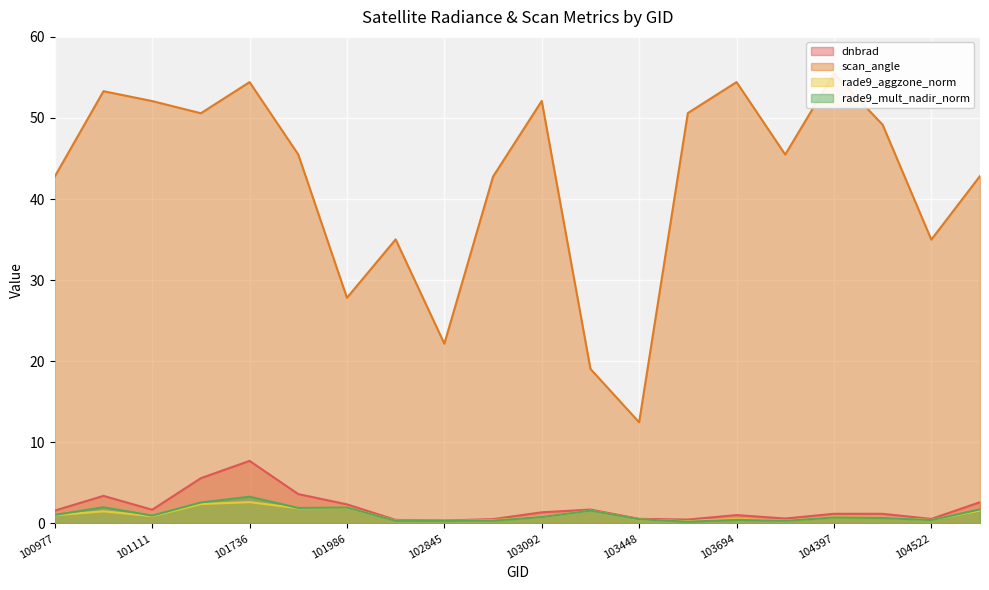

Count the number of data series in this chart.

4